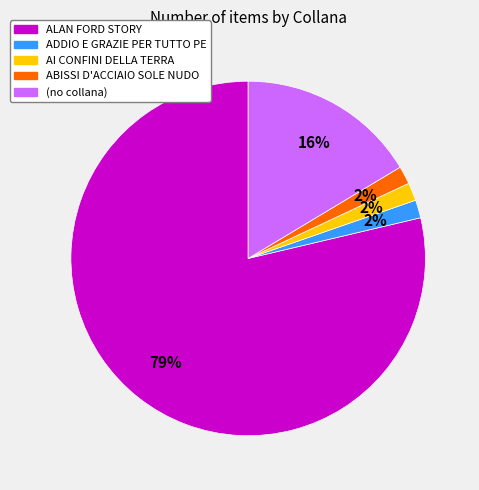

To the nearest percent, what percentage of the pie is (no collana)?

16%